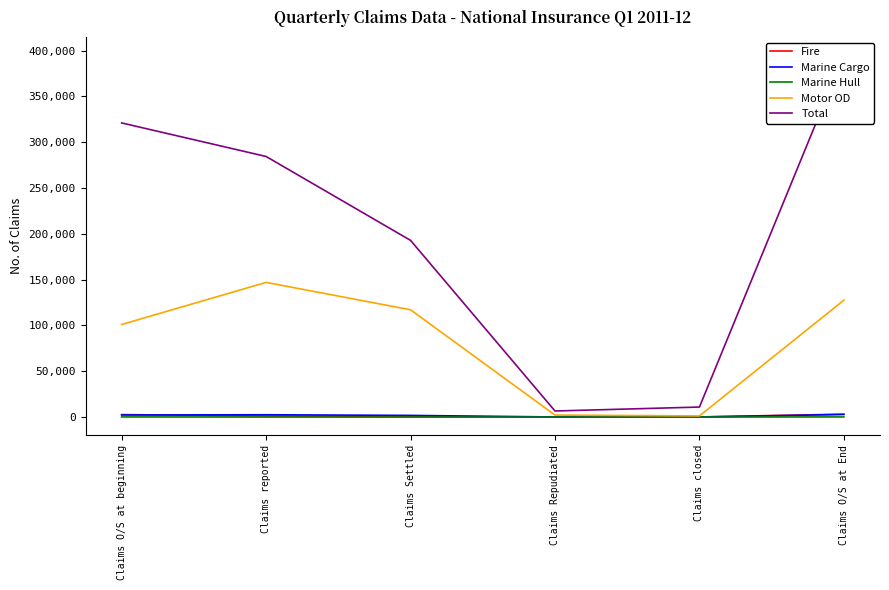

Is this an area chart (filled region under the line)?

No